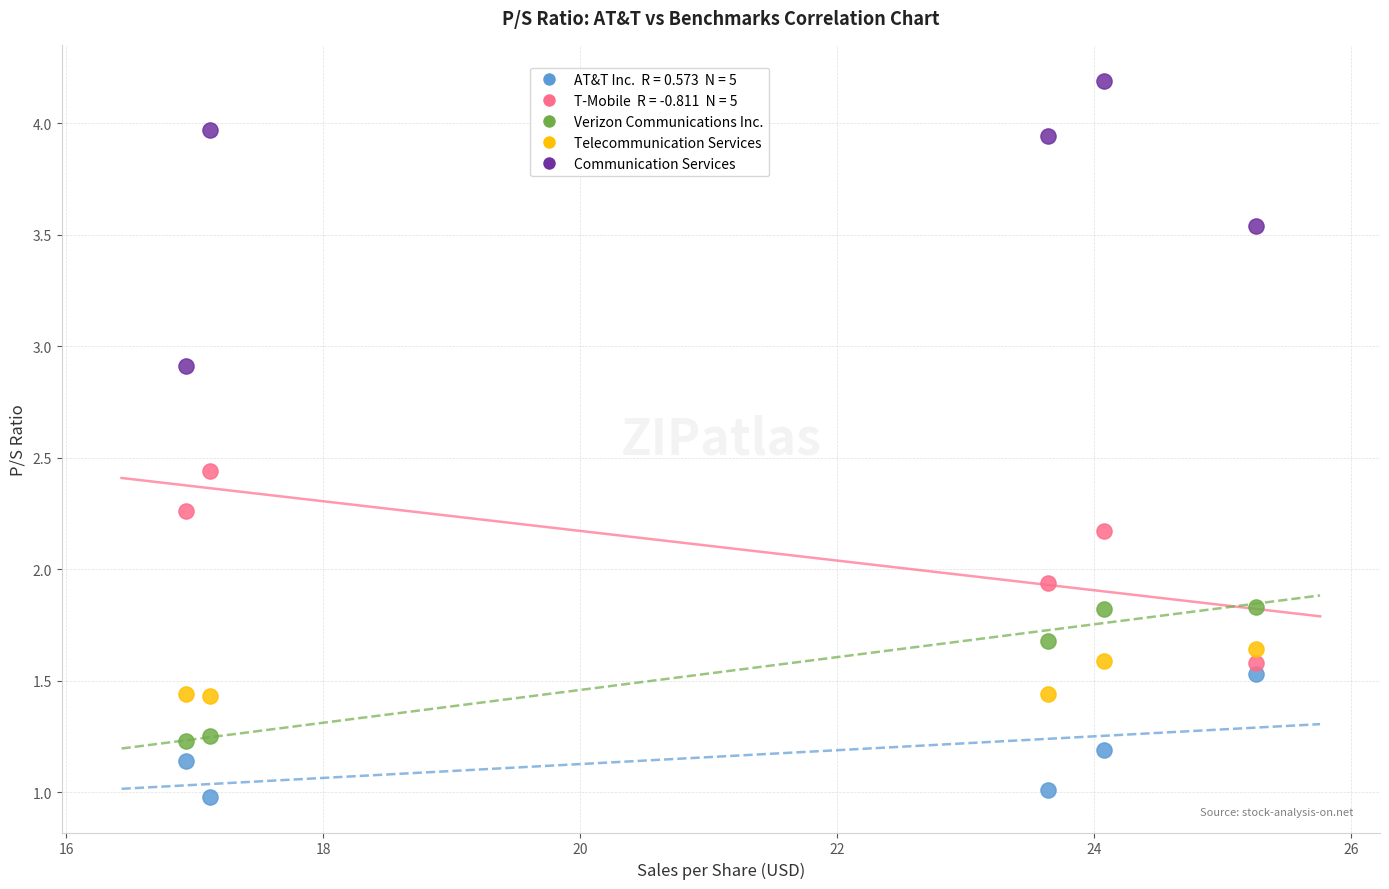

Across all data points, what is the range of X values (max minus min)?

8.3